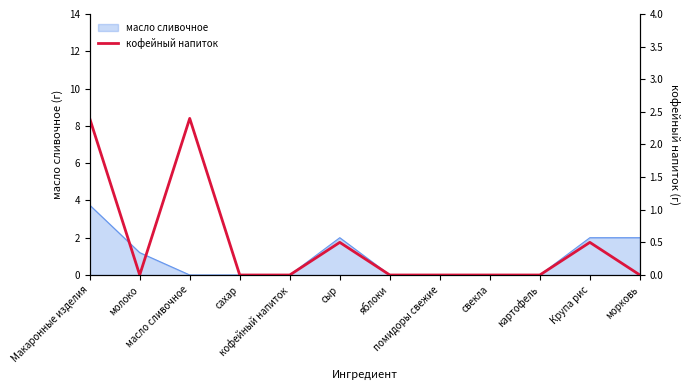

Reading left to right, what are all the values shown in this chart?

2.4	0.0	2.4	0.0	0.0	0.5	0.0	0.0	0.0	0.0	0.5	0.0